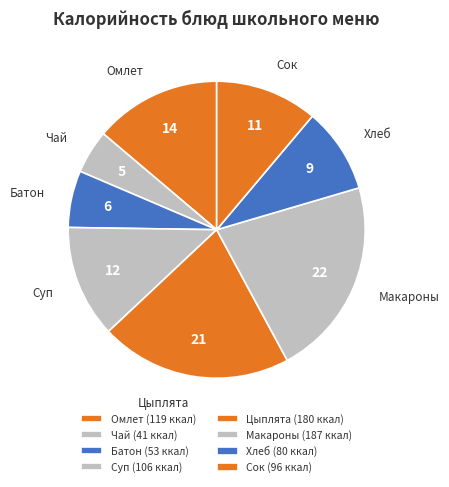

Combined, do Батон and Макароны account for over 50%?

No